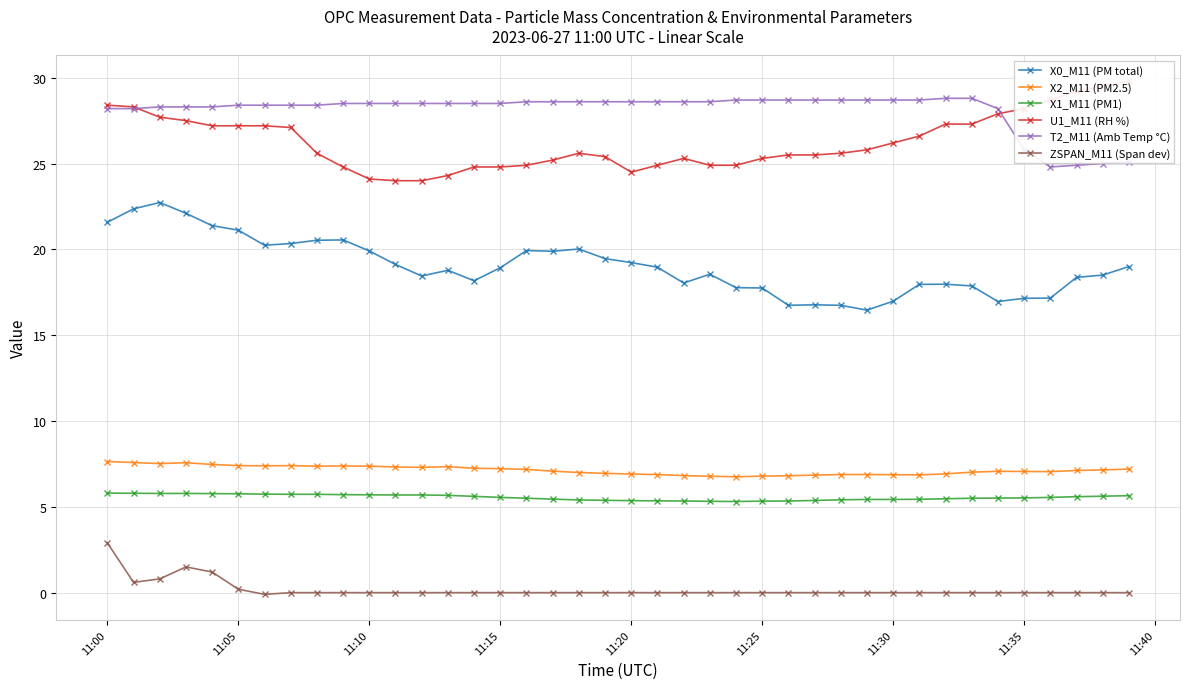

What is the maximum value shown in the chart?

29.8